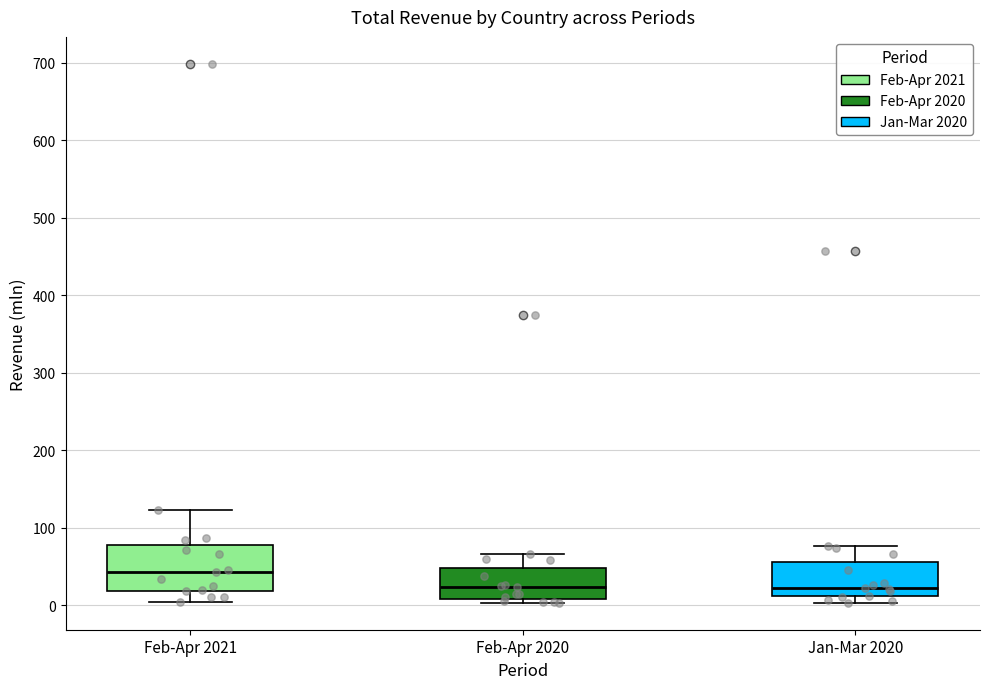

Where is the lower edge of the box for Feb-Apr 2020 on the y-axis? The values are not printed on the chart, so give them approximately, as read against the axis.

10